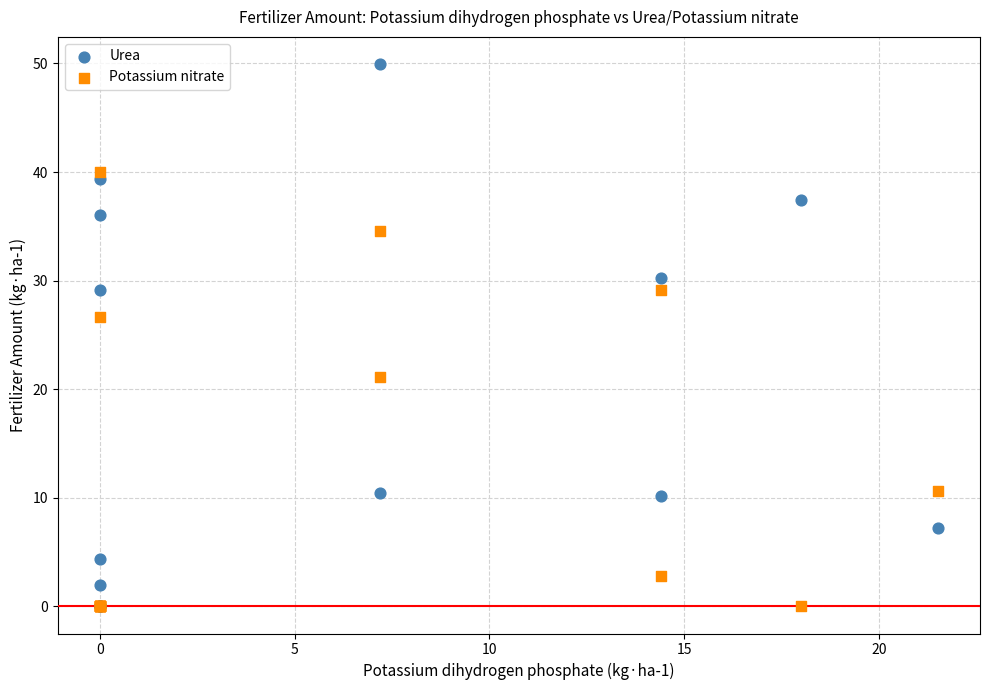

Which series has the largest Y range (max minus min)?

Urea